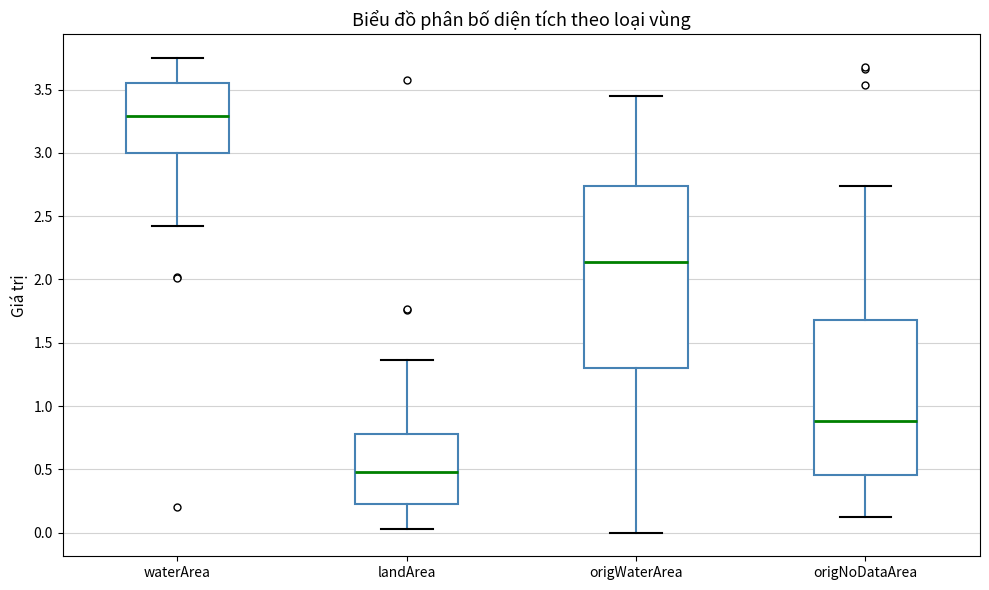

Where is the upper edge of the box for origNoDataArea on the y-axis? The values are not printed on the chart, so give them approximately, as read against the axis.

1.70